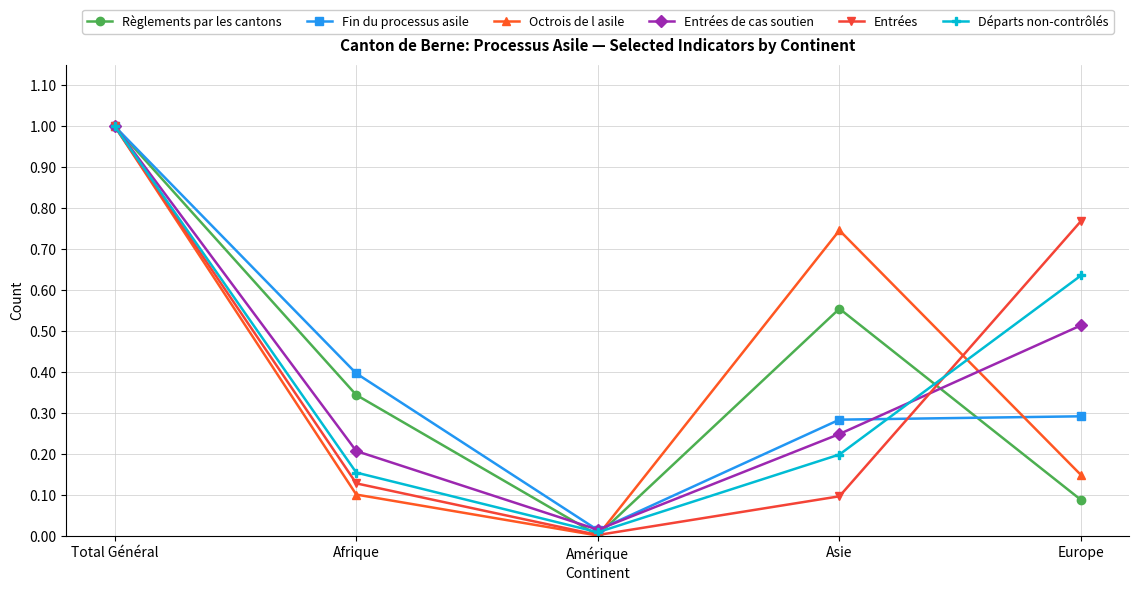

List the labels in order of Octrois de l asile value, largest first.

Total Général, Asie, Europe, Afrique, Amérique